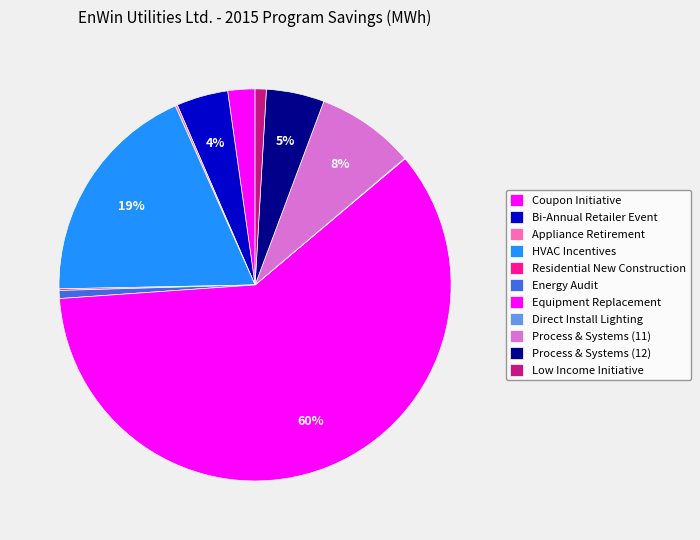

To the nearest percent, what is the difference between the Bi-Annual Retailer Event and Process & Systems (12) slice percentages?

1%